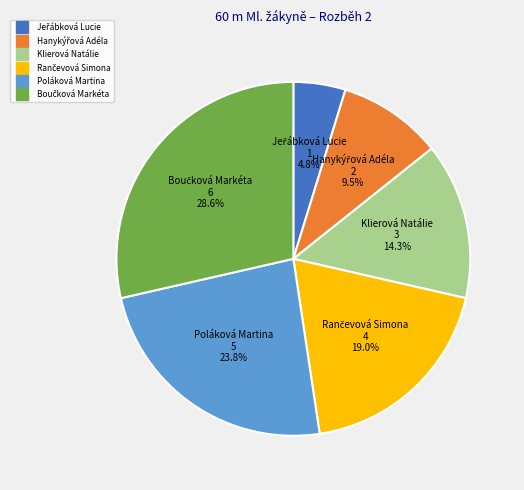

How many segments does this pie chart have?

6